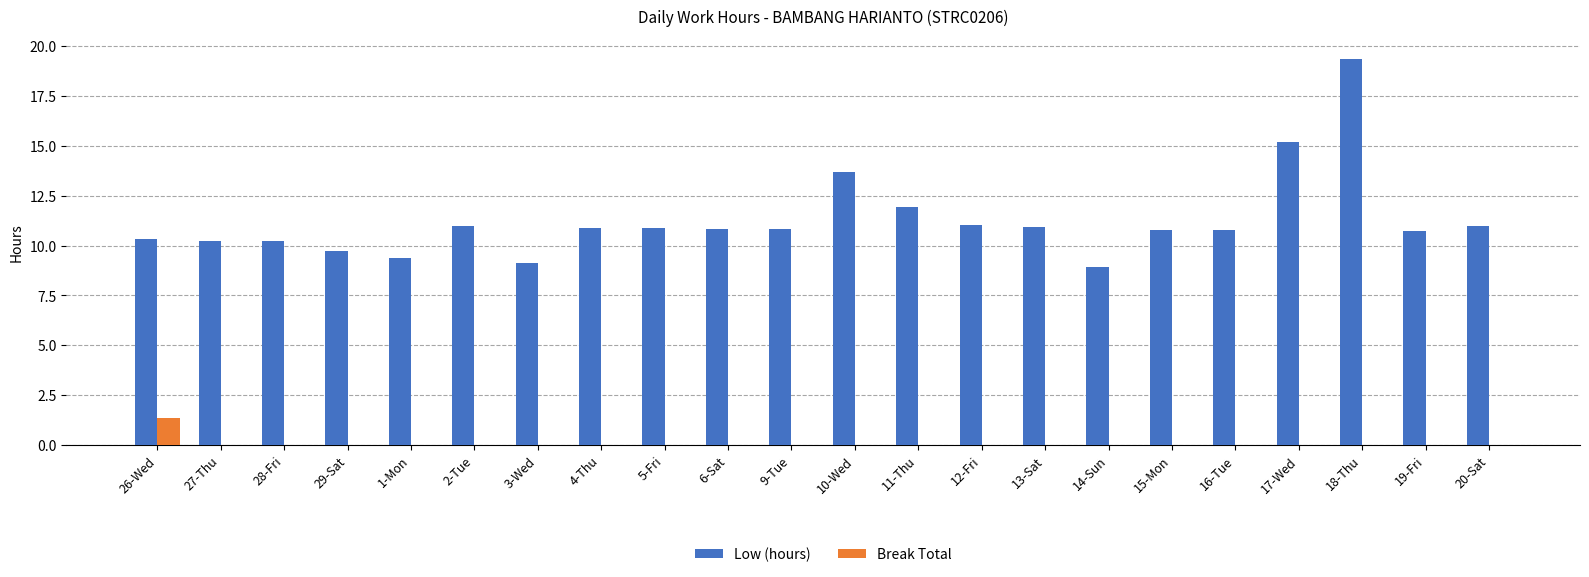

How many distinct data groups are displayed?

2